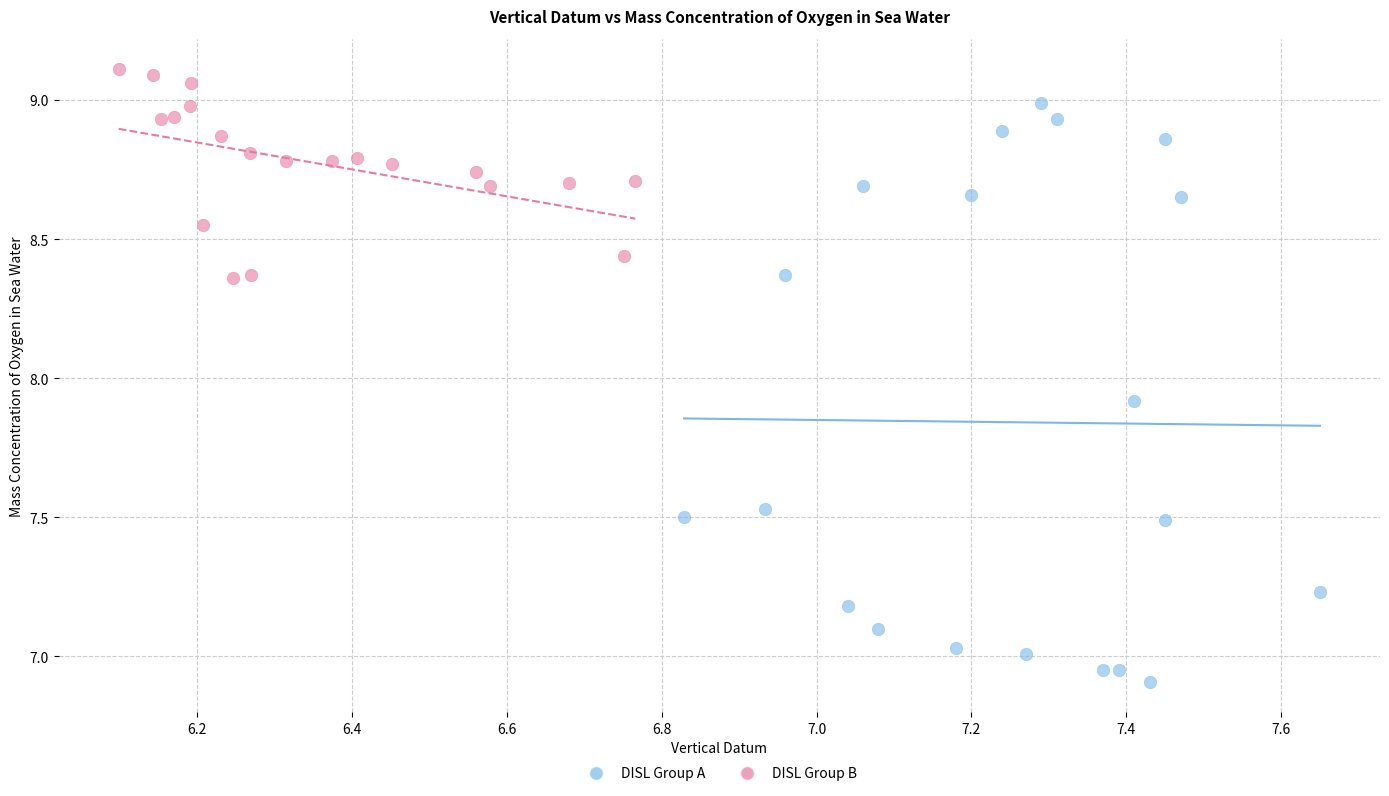

What are all the series names shown in the legend?

DISL Group A, DISL Group B